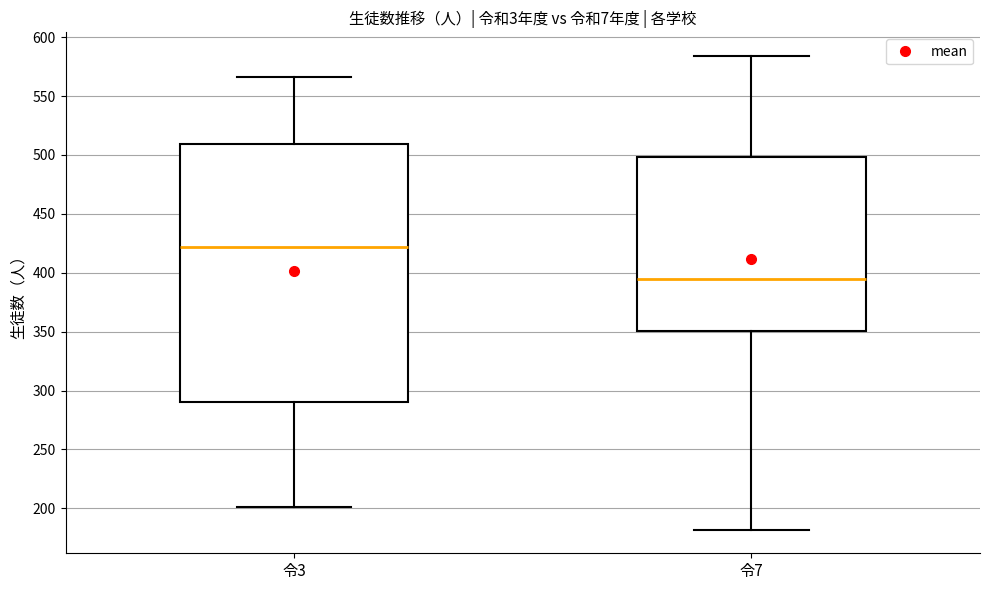

Which box has the lowest median line?

令7